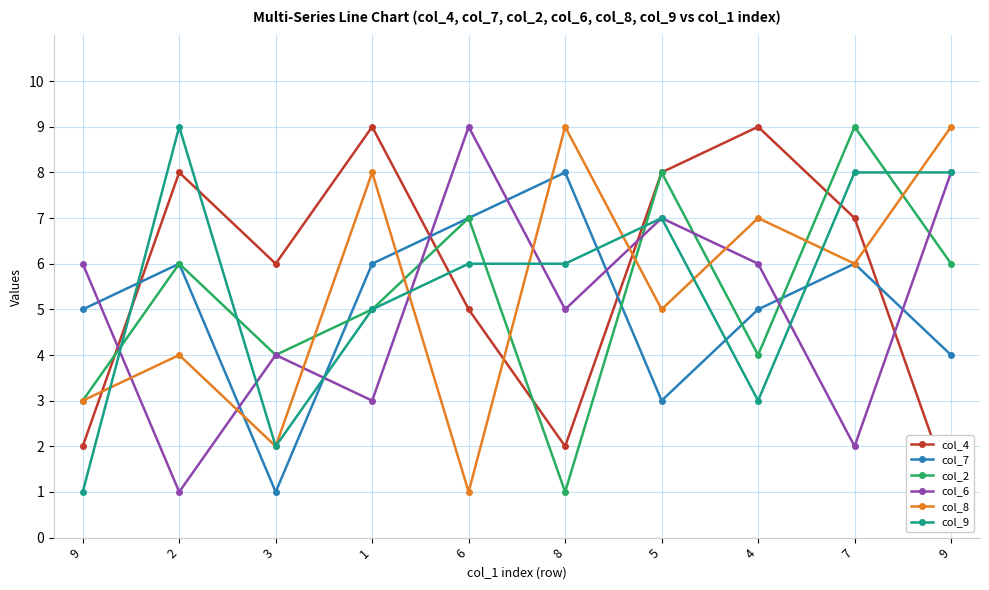

Does the chart display data point markers on the line(s)?

Yes